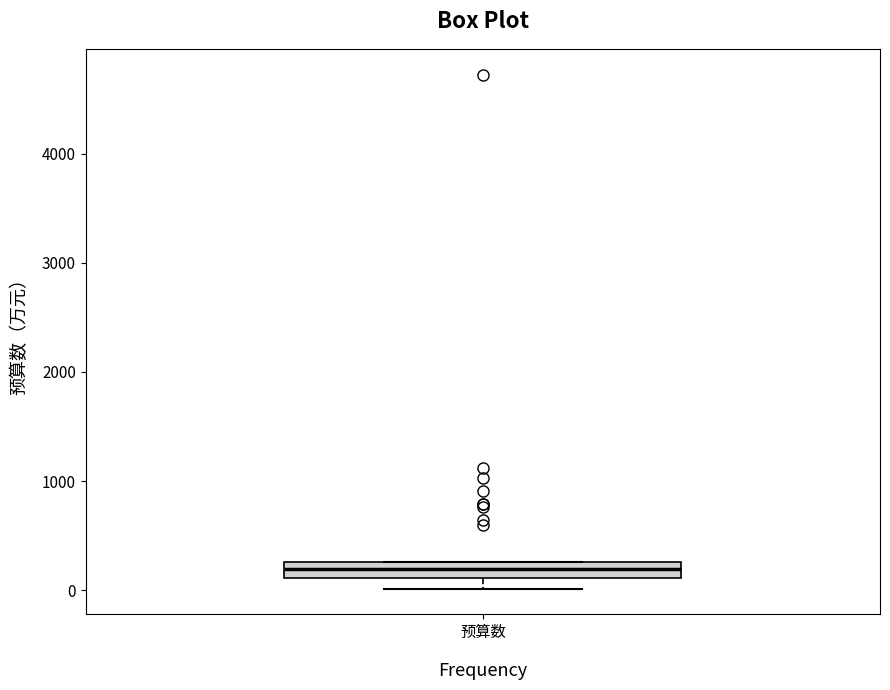

Where is the lower edge of the box for 预算数 on the y-axis? The values are not printed on the chart, so give them approximately, as read against the axis.

100